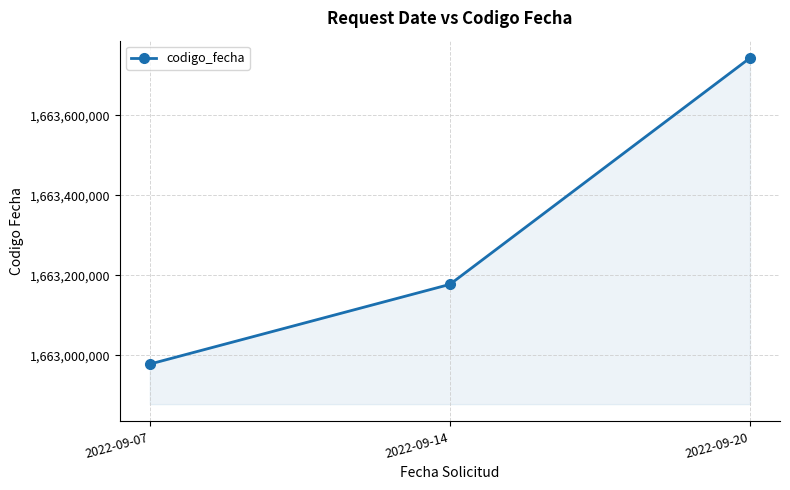

What is the sum of the values at 2022-09-07 and 2022-09-20?

3326721510